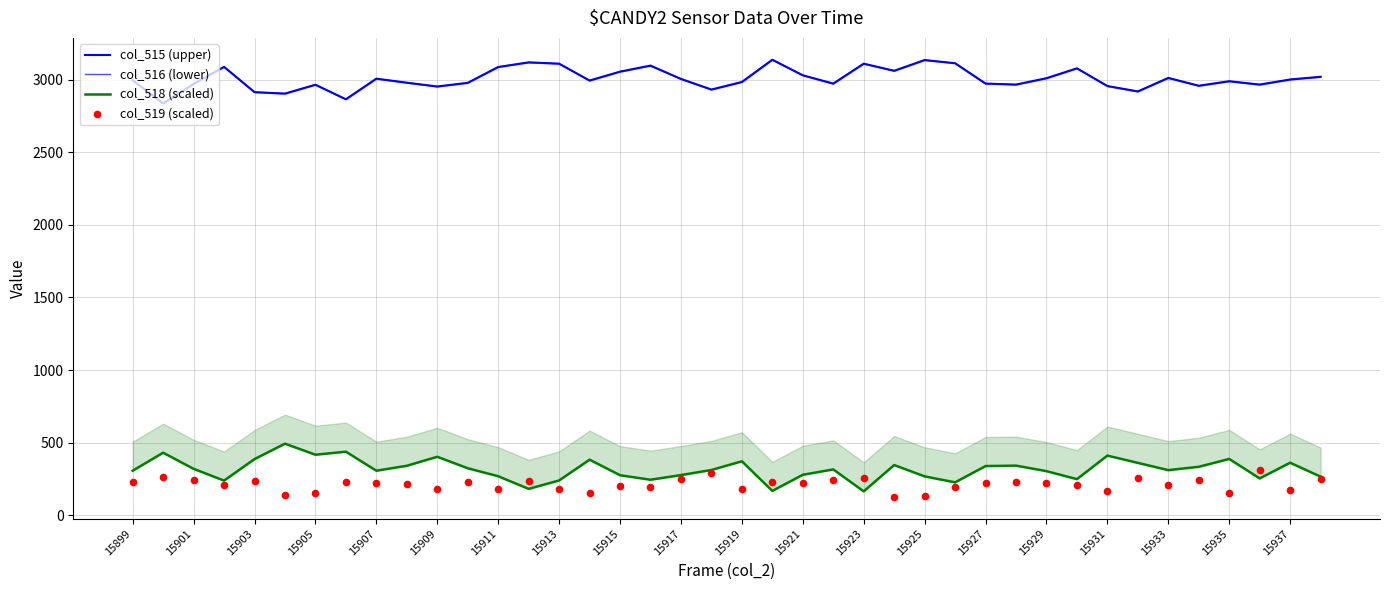

Which series contains the highest Y value?

col_515 (upper)